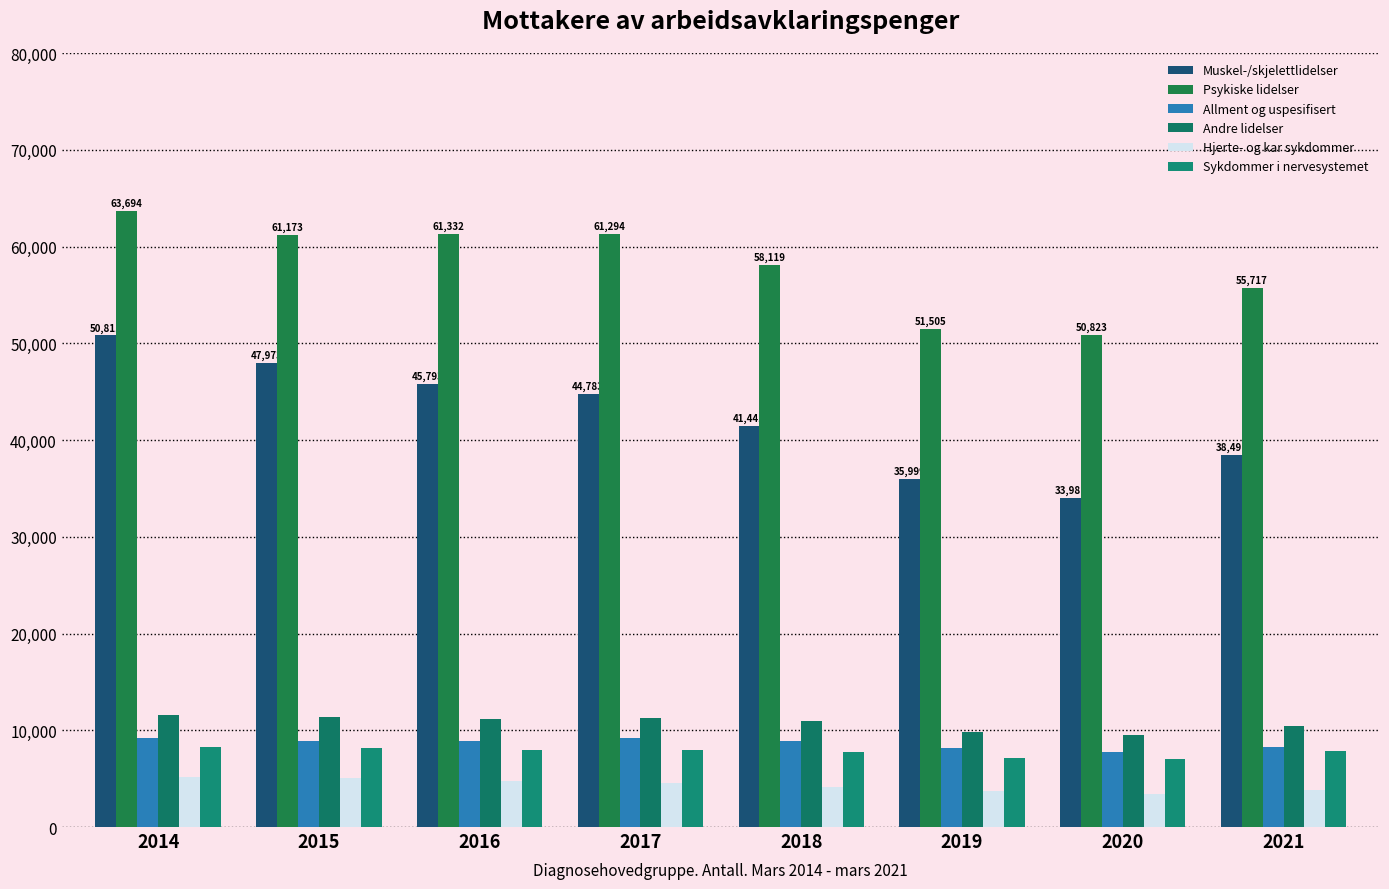

Reading left to right, extract all data points from this chart.

Muskel-/skjelettlidelser: 2014=50811	2015=47973	2016=45793	2017=44783	2018=41441	2019=35999	2020=33981	2021=38491
Psykiske lidelser: 2014=63694	2015=61173	2016=61332	2017=61294	2018=58119	2019=51505	2020=50823	2021=55717
Allment og uspesifisert: 2014=9181	2015=8861	2016=8918	2017=9161	2018=8904	2019=8141	2020=7719	2021=8286
Andre lidelser: 2014=11542	2015=11409	2016=11188	2017=11253	2018=10916	2019=9810	2020=9470	2021=10398
Hjerte- og kar sykdommer: 2014=5196	2015=5091	2016=4793	2017=4589	2018=4180	2019=3712	2020=3439	2021=3793
Sykdommer i nervesystemet: 2014=8280	2015=8144	2016=8012	2017=8012	2018=7738	2019=7107	2020=6998	2021=7882